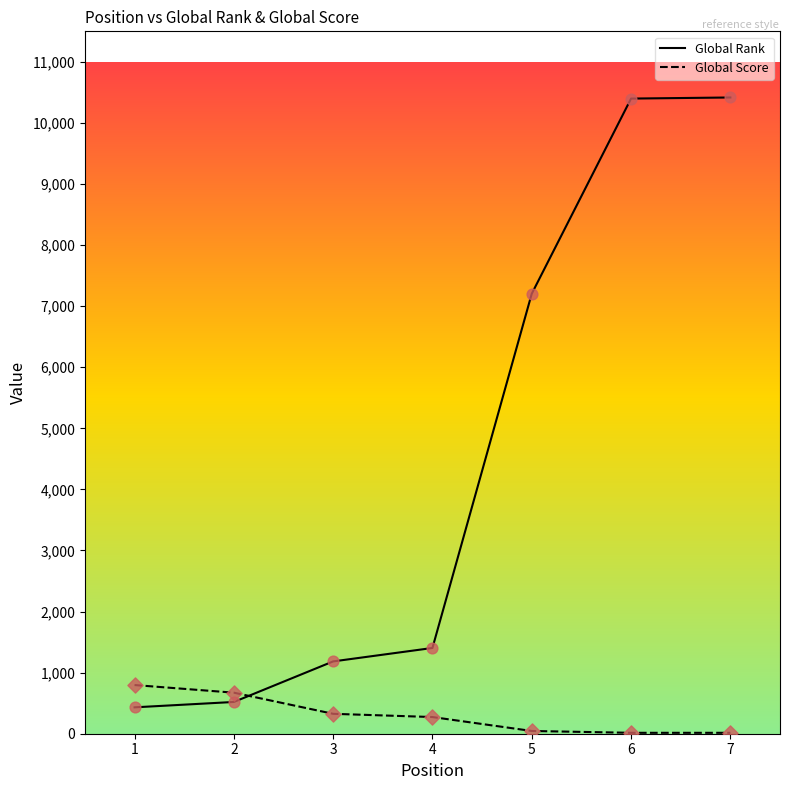

The value of Global Rank at 5 is 7204. True or false?

True